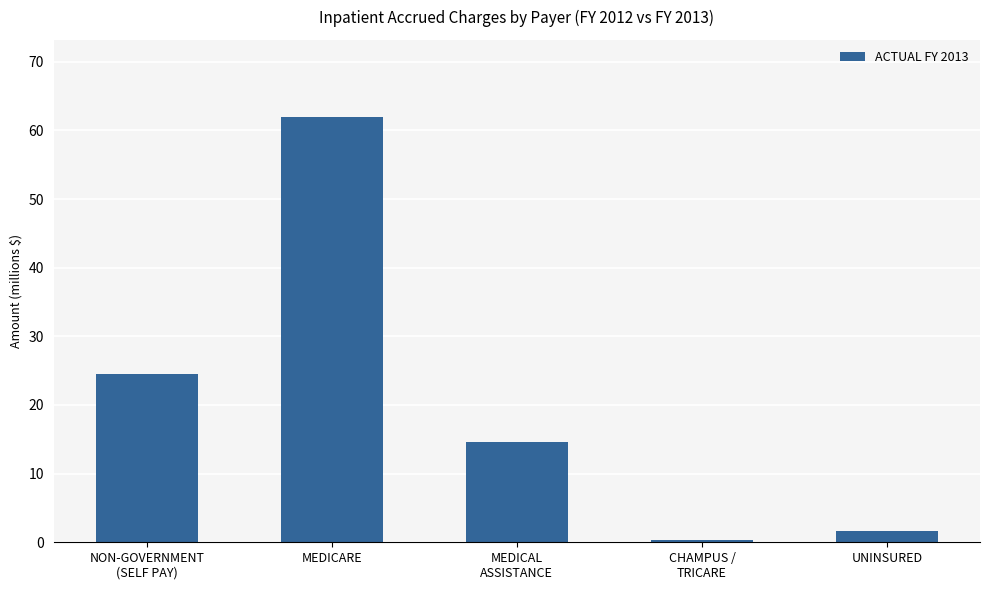

Reading right to left, transcribe all the data shown in this chart.

UNINSURED=1590204	CHAMPUS /
TRICARE=353945	MEDICAL
ASSISTANCE=14556334	MEDICARE=62018968	NON-GOVERNMENT
(SELF PAY)=24499963